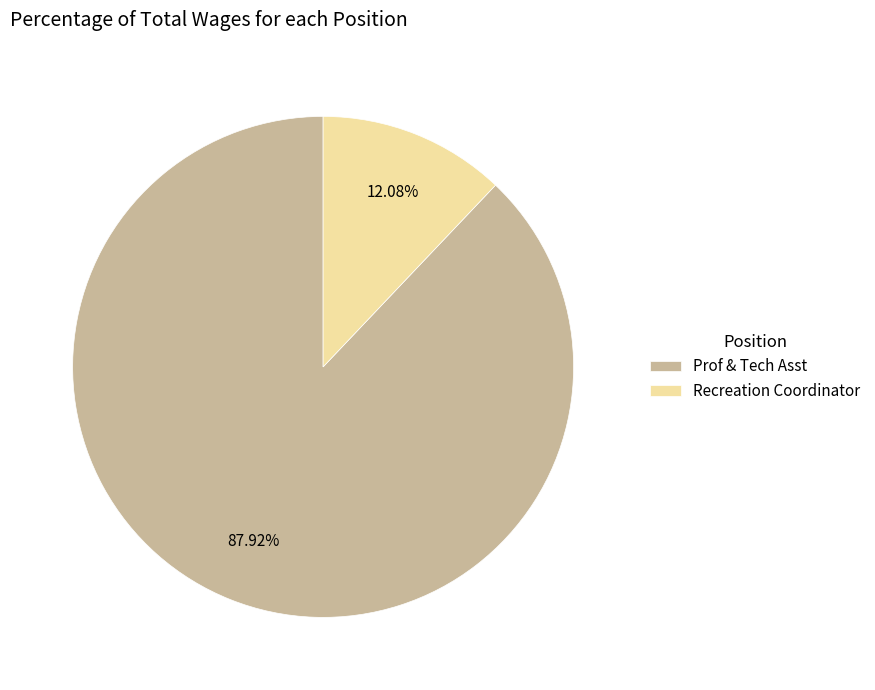

What is the total percentage of Recreation Coordinator and Prof & Tech Asst?

100.0%